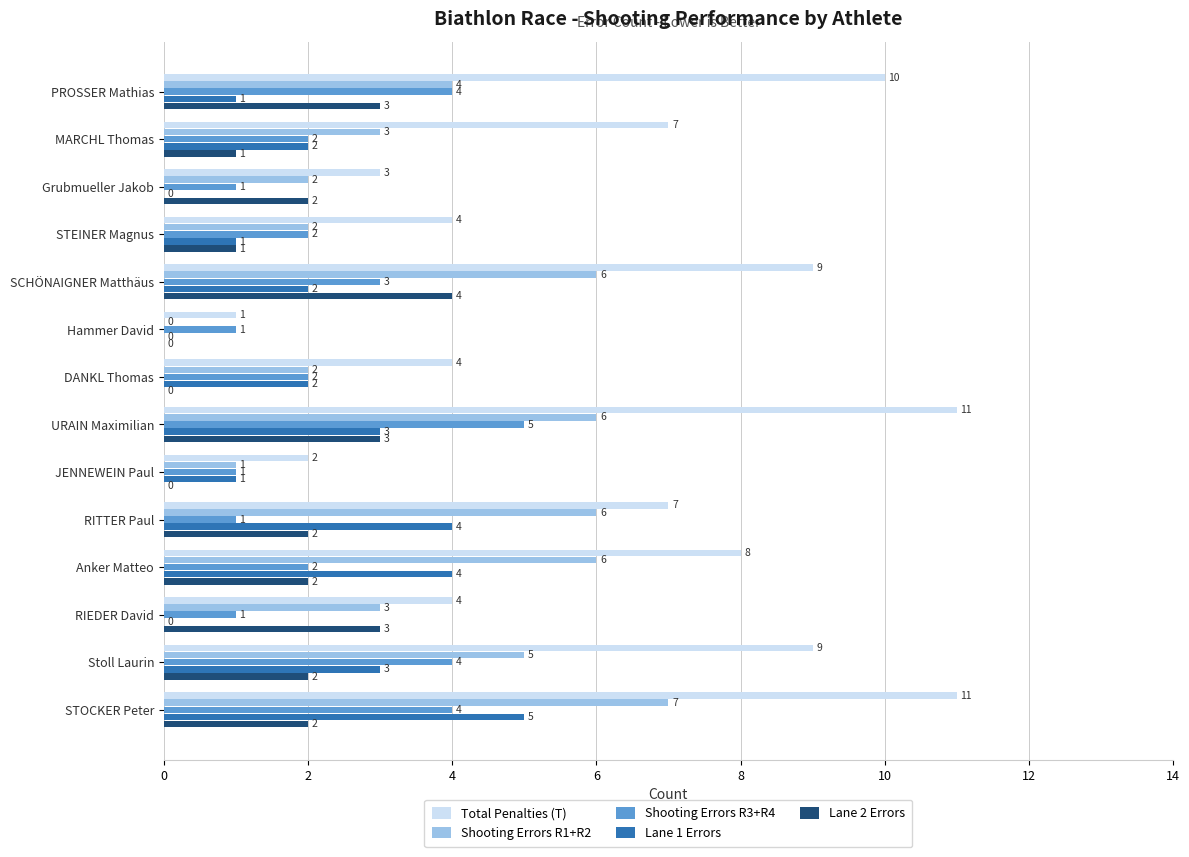

At which label does Shooting Errors R3+R4 reach its peak?

URAIN Maximilian